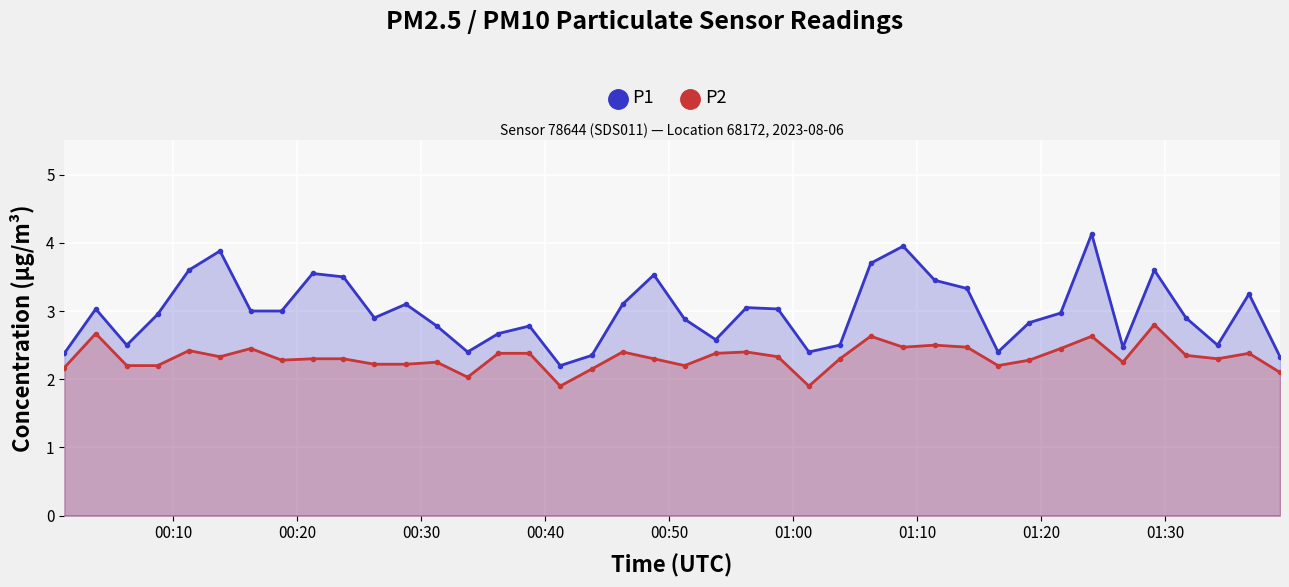

How many lines are shown in the chart?

2